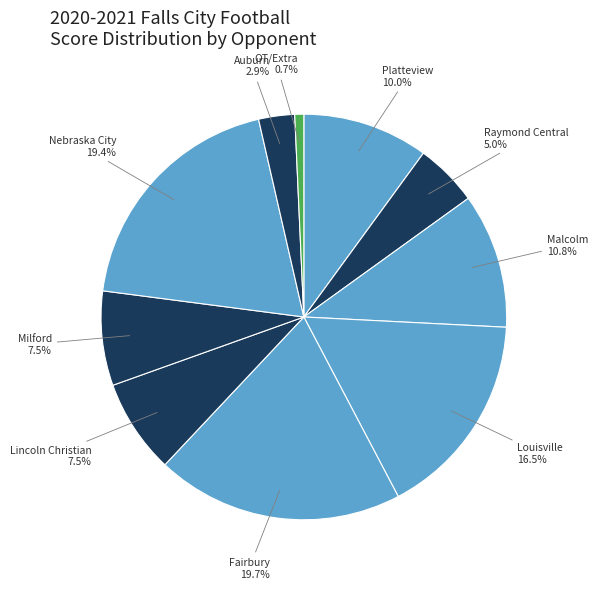

Approximately how many times larger is the value at Malcolm compared to Milford?

1.4